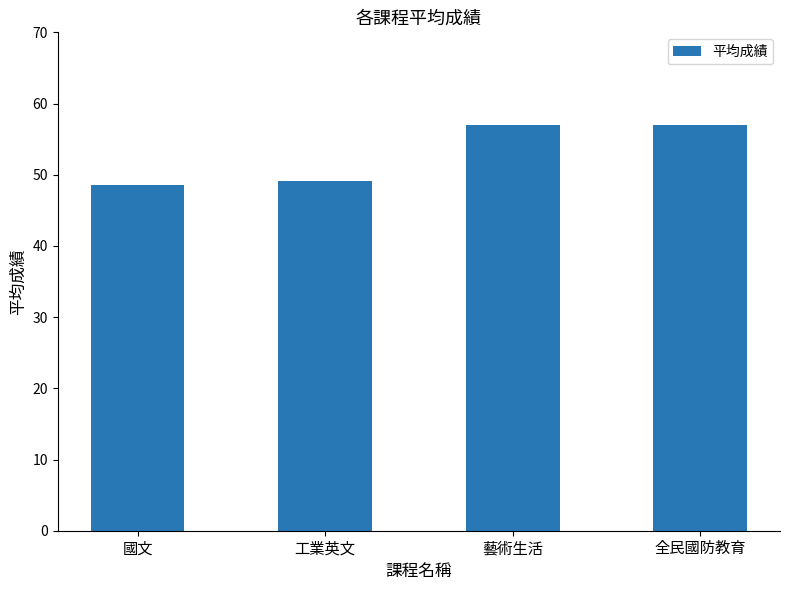

How many data points are less than 57?

2